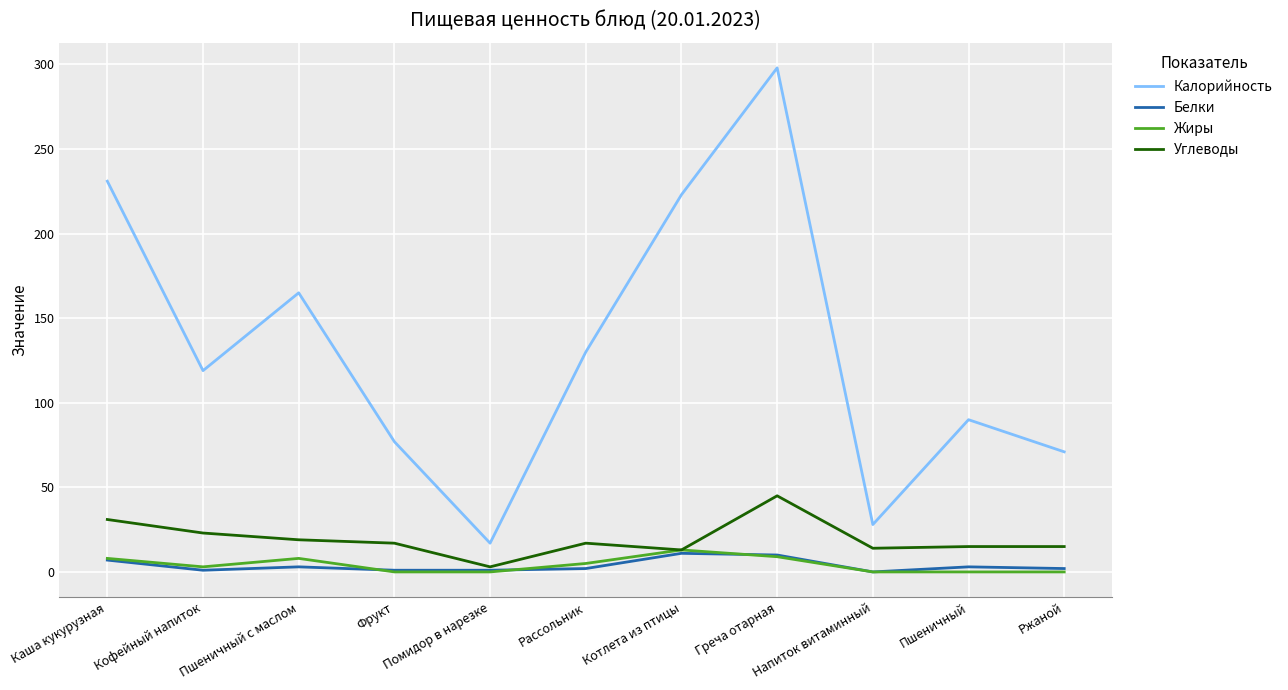

How many lines are shown in the chart?

4